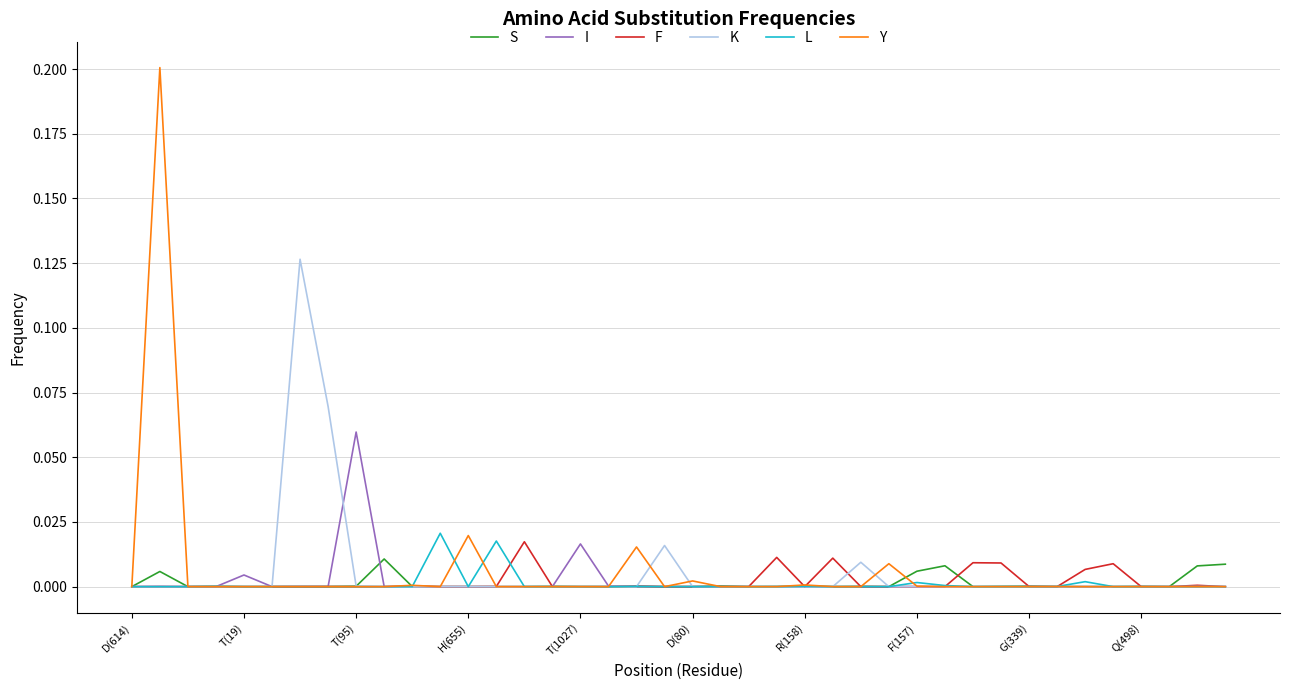

Which category has the highest value in the I series?

T(95)